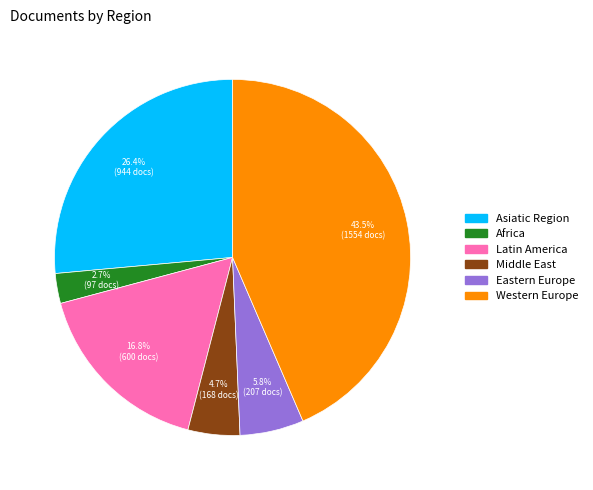

The Middle East slice represents 23% of the pie. True or false?

False